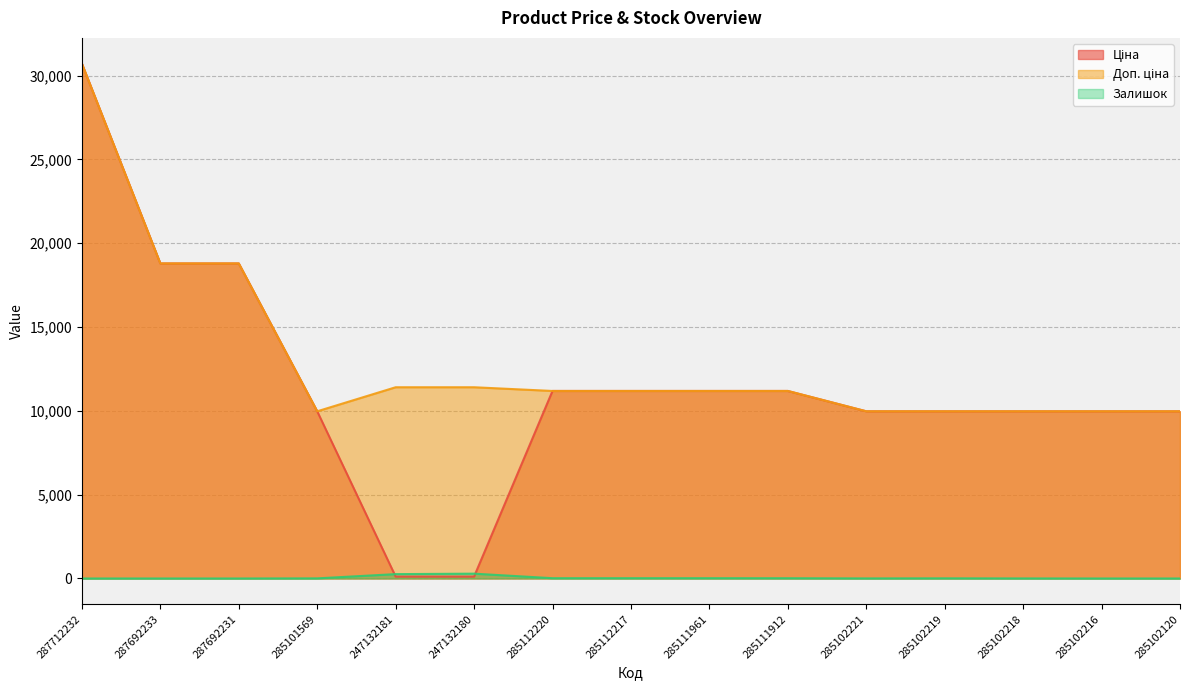

What is the approximate value of Ціна at 247132180?

114.1